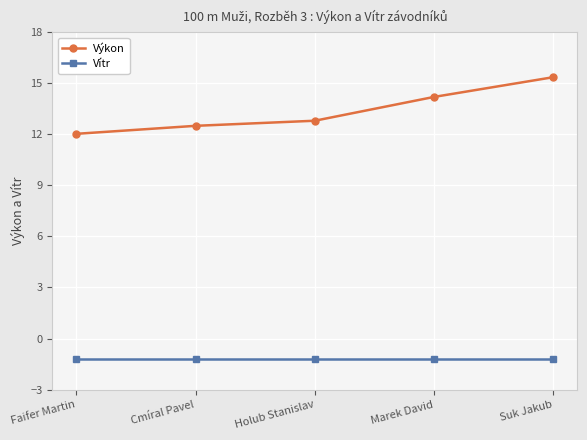

Reading left to right, extract all data points from this chart.

Výkon: Faifer Martin=12.0	Cmíral Pavel=12.5	Holub Stanislav=12.8	Marek David=14.2	Suk Jakub=15.4
Vítr: Faifer Martin=-1.2	Cmíral Pavel=-1.2	Holub Stanislav=-1.2	Marek David=-1.2	Suk Jakub=-1.2